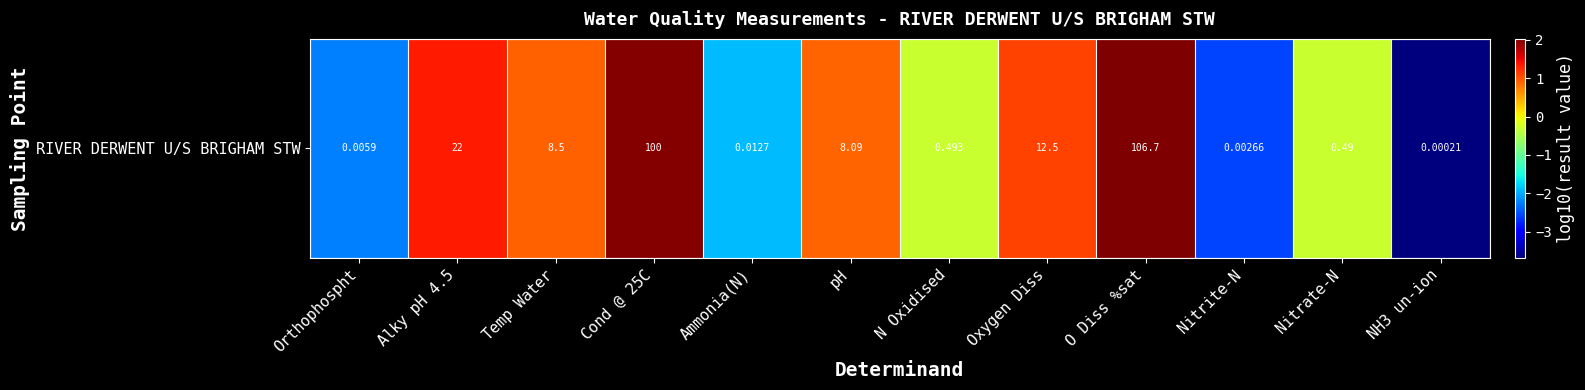

At which label is the value closest to 0?

N Oxidised